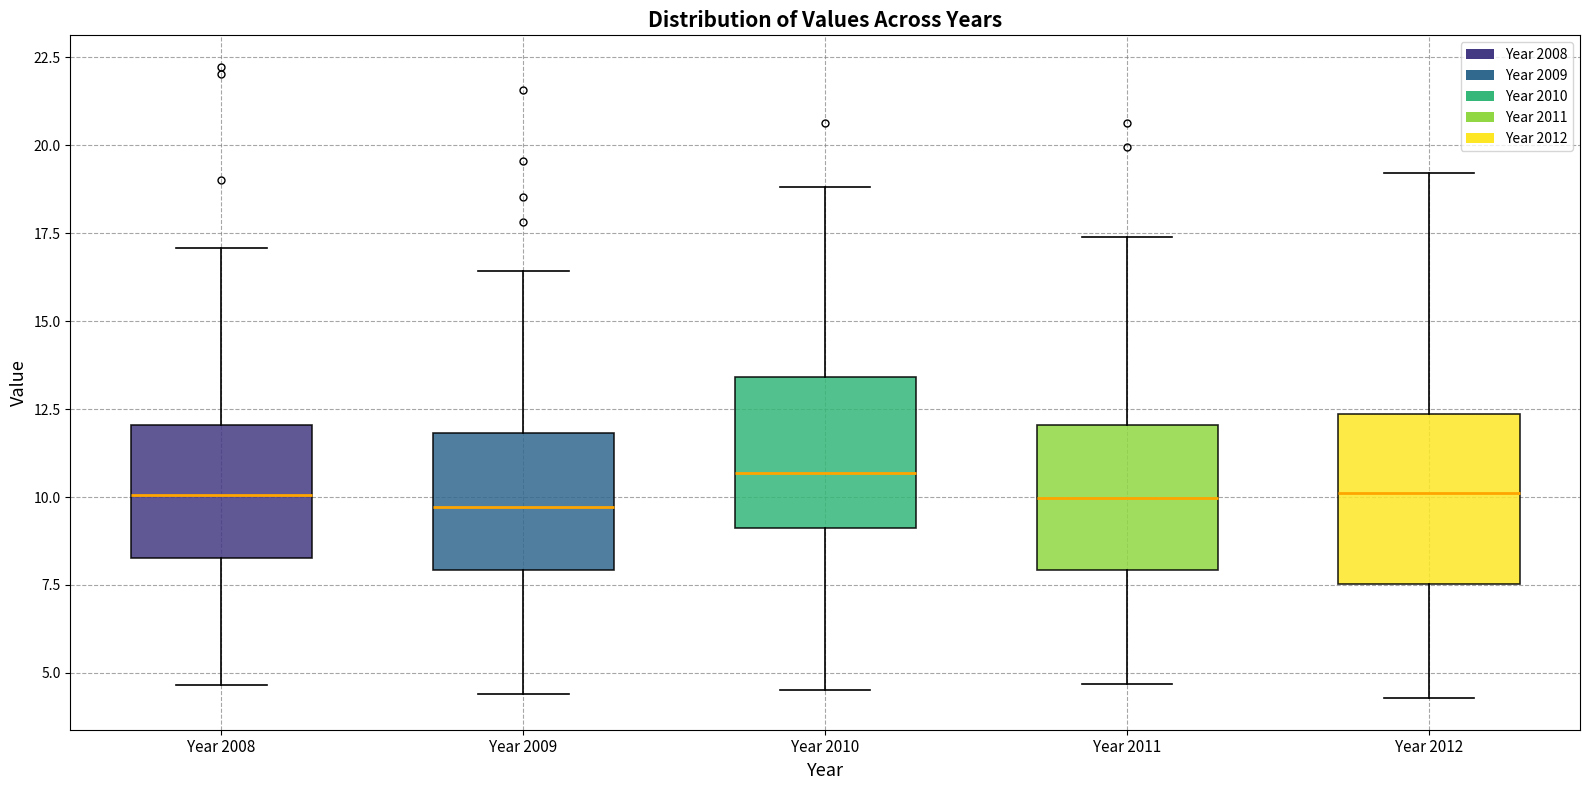

Reading left to right, read every box against the y-axis: the position of its median line, the range the box covers, and the ends of its whiskers. The values are not printed on the chart, so give them approximately, as read against the axis.

Year 2008: median 10.0, box 8.5 to 12.0, whiskers 4.5 to 17.0
Year 2009: median 9.5, box 8.0 to 12.0, whiskers 4.5 to 16.5
Year 2010: median 10.5, box 9.0 to 13.5, whiskers 4.5 to 19.0
Year 2011: median 10.0, box 8.0 to 12.0, whiskers 4.5 to 17.5
Year 2012: median 10.0, box 7.5 to 12.5, whiskers 4.5 to 19.0